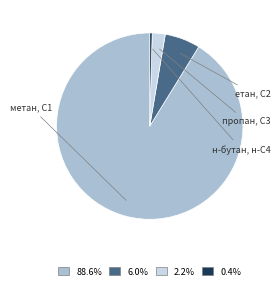

Which slice is the smallest?

н-бутан, н-С4